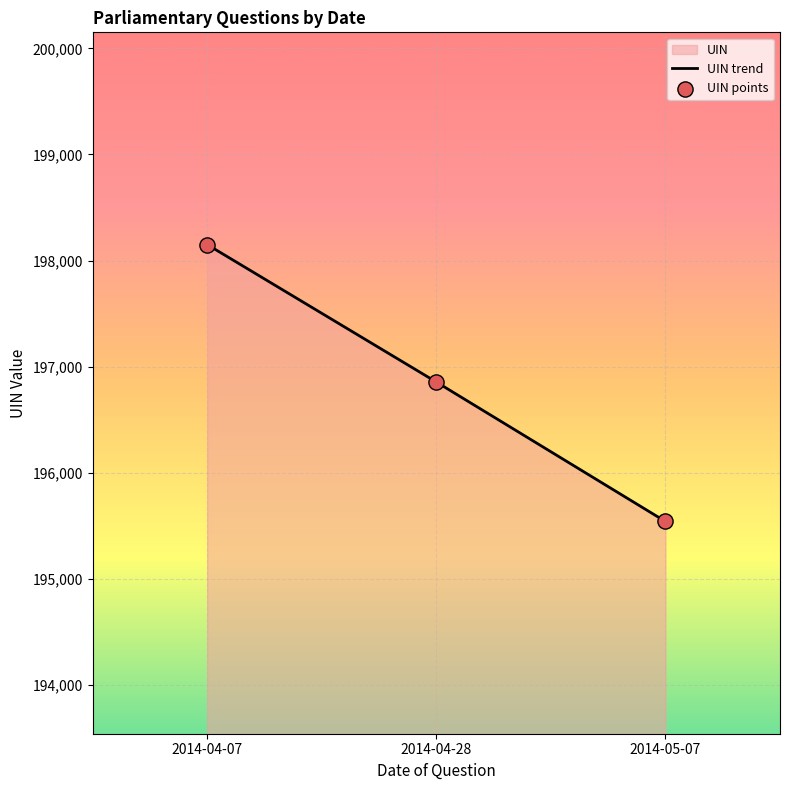

At which category is the sum across all series the highest?

2014-04-07